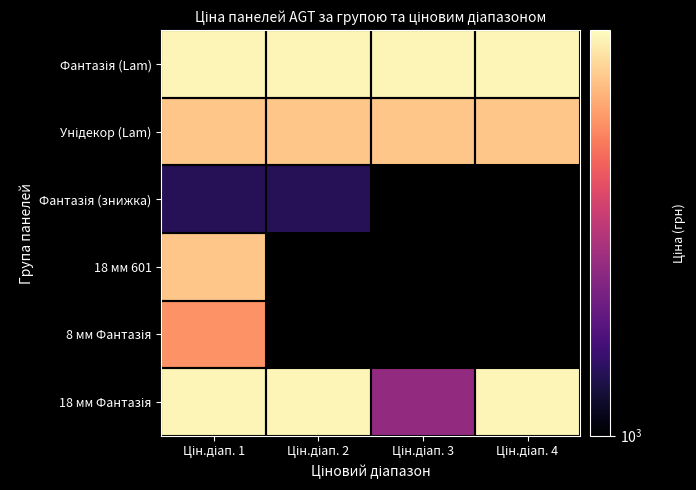

Which category has the highest value across all series?

Цін.діап. 1